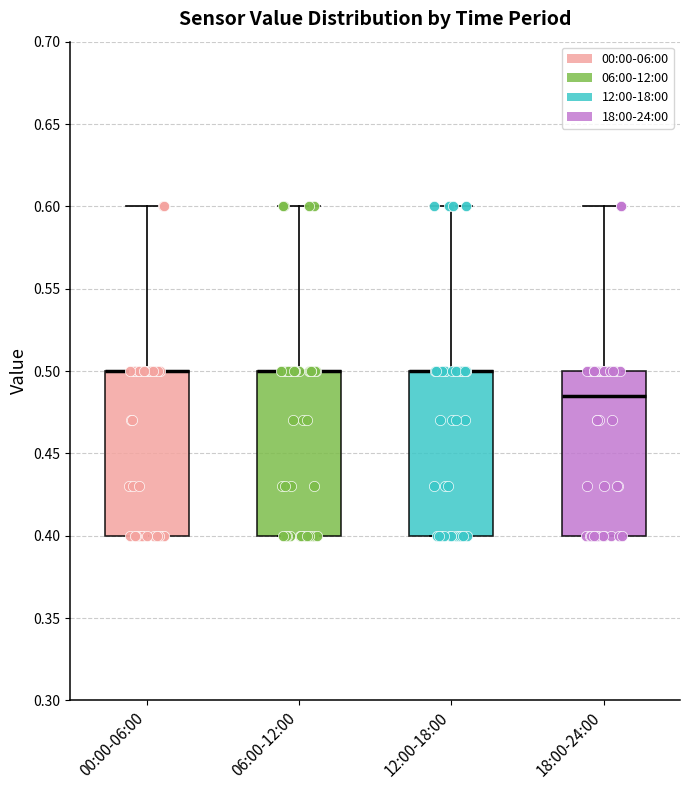

Where does the upper whisker of the box for 06:00-12:00 end on the y-axis? The values are not printed on the chart, so give them approximately, as read against the axis.

0.600